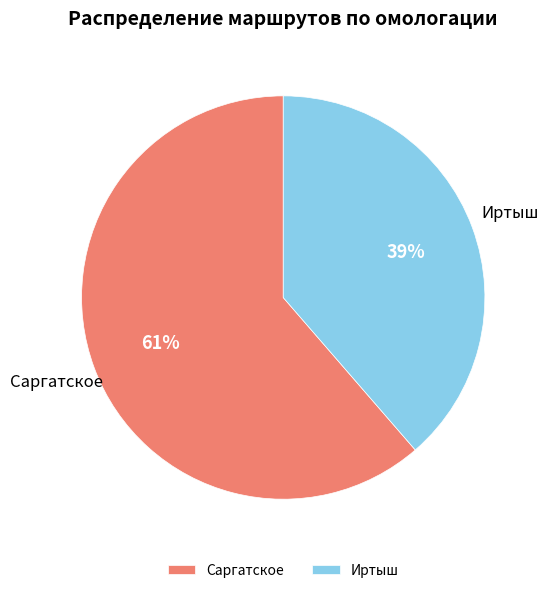

Do Саргатское and Иртыш together represent more than half of the pie?

Yes